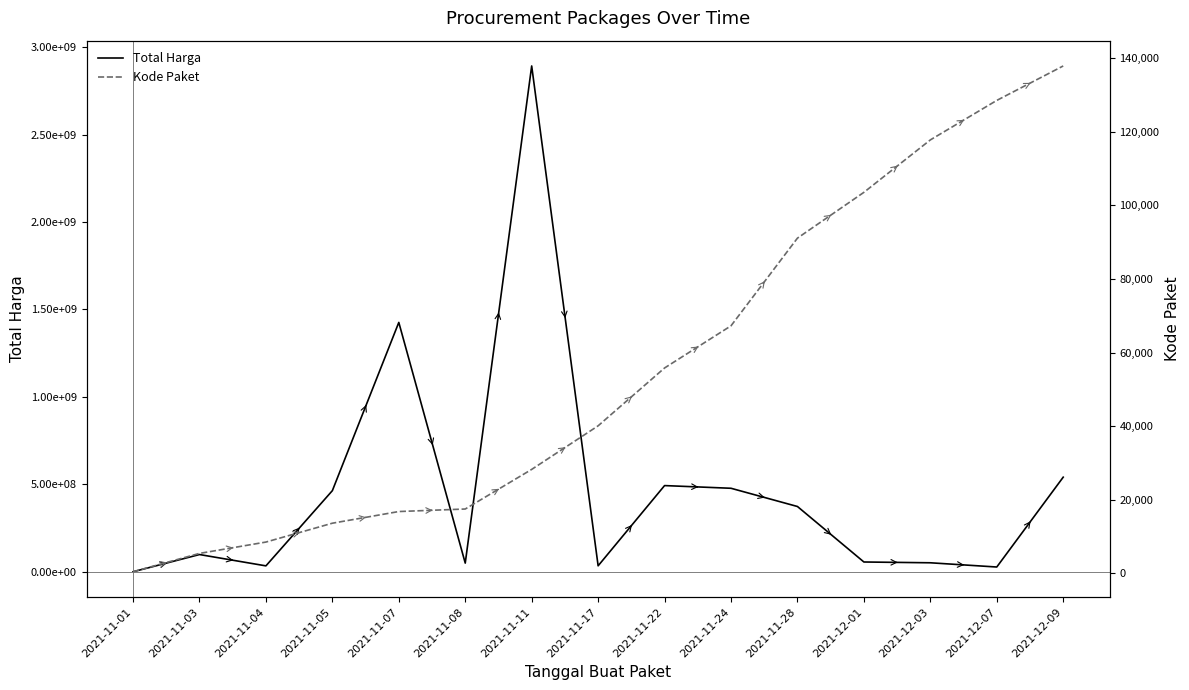

Which series has the largest total across all categories?

Total Harga